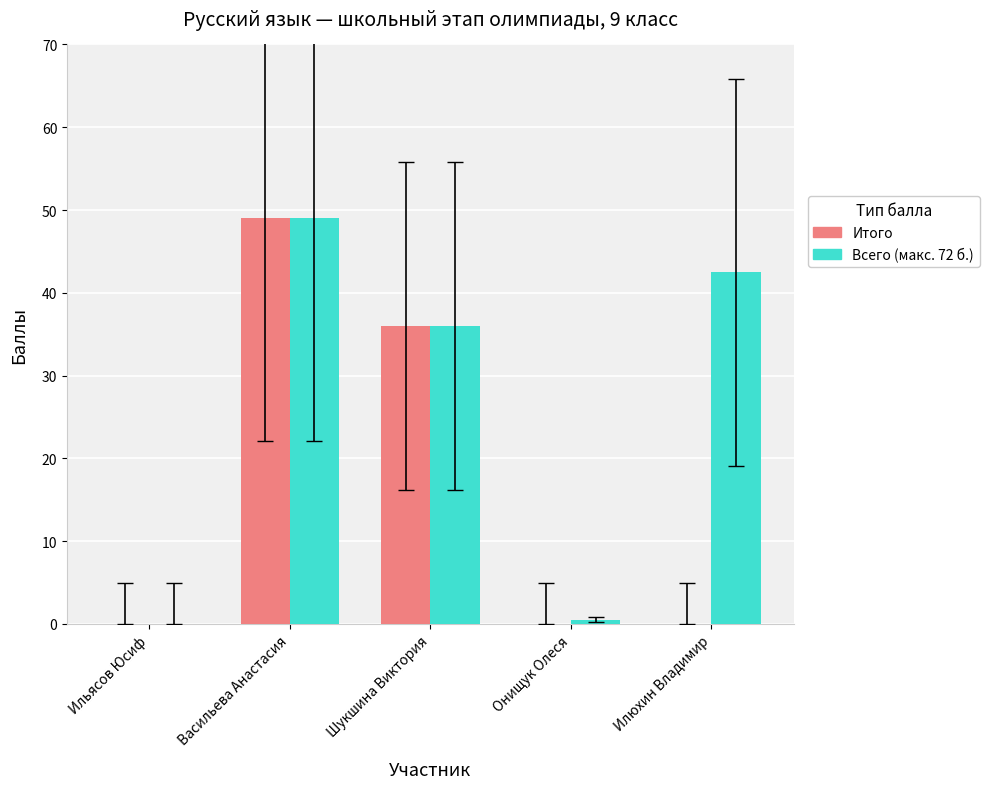

Which series changed the most between Онищук Олеся and Илюхин Владимир?

Всего (макс. 72 б.)